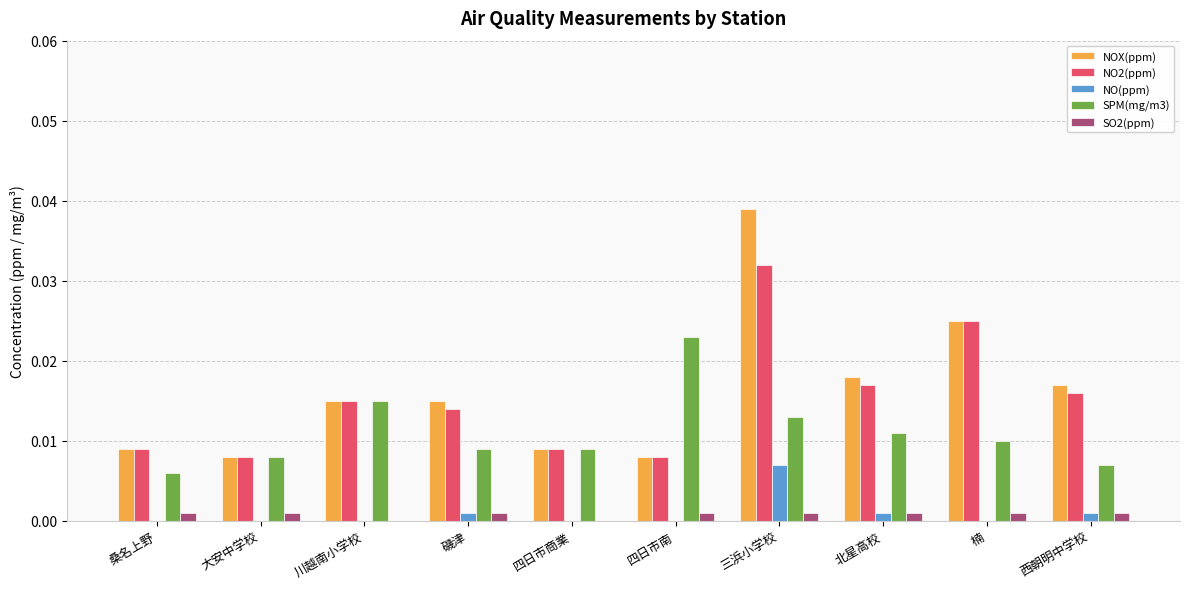

The value of SO2(ppm) at 四日市商業 is 0.0. True or false?

True